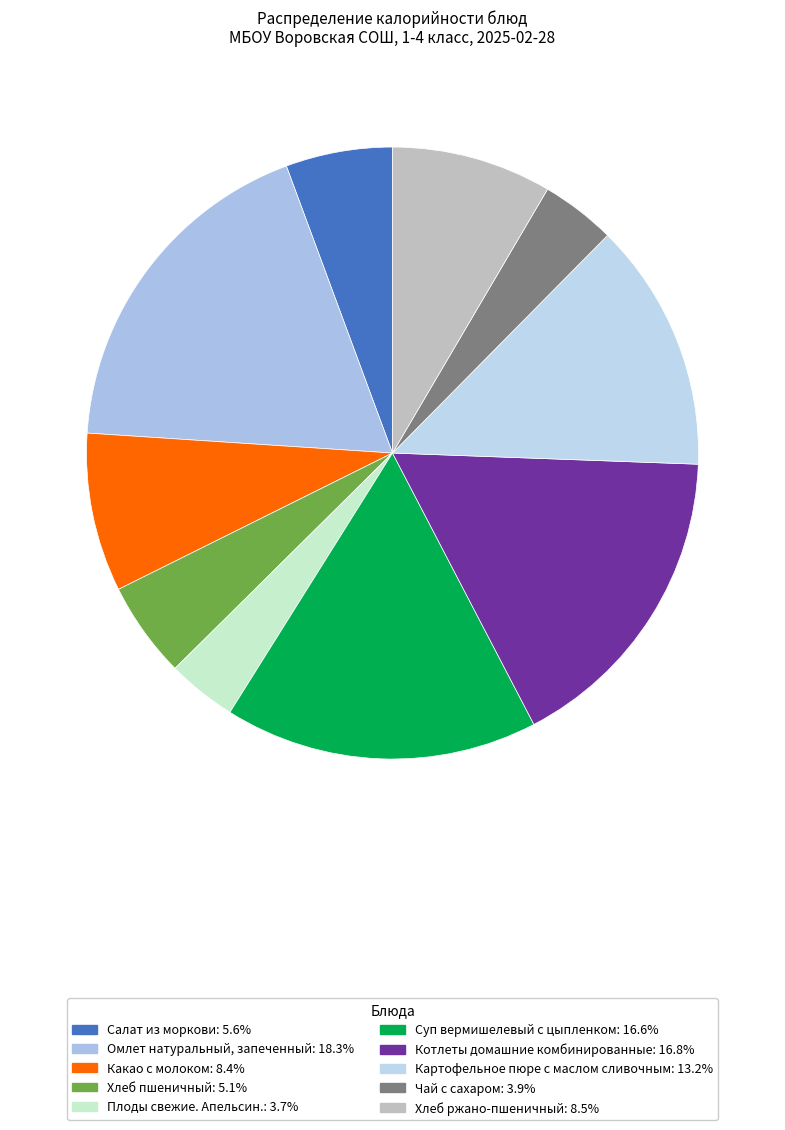

What is the ratio of the value at Салат из моркови to the value at Какао с молоком?

0.7